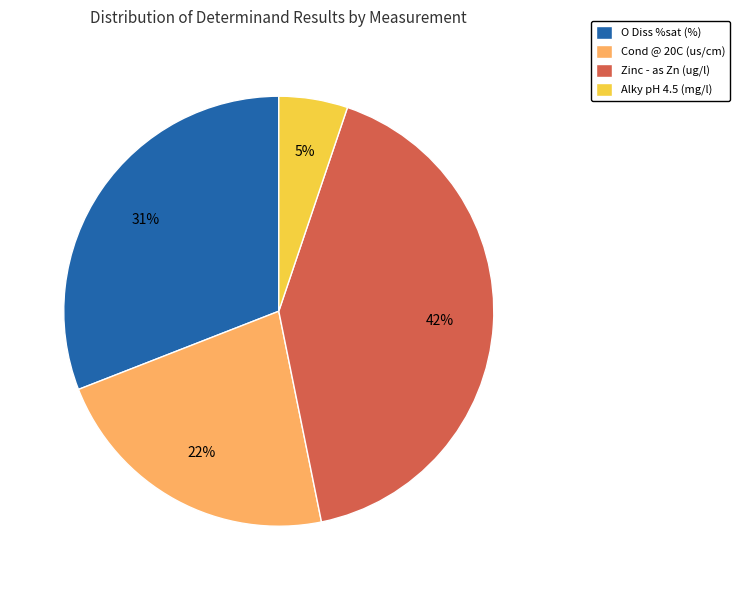

Do Zinc - as Zn (ug/l) and Cond @ 20C (us/cm) together represent more than half of the pie?

Yes